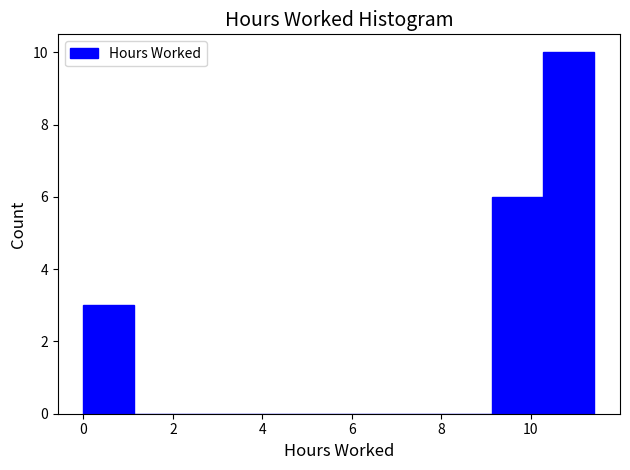

Which range on the x-axis has the tallest bar?

10.2 to 11.4